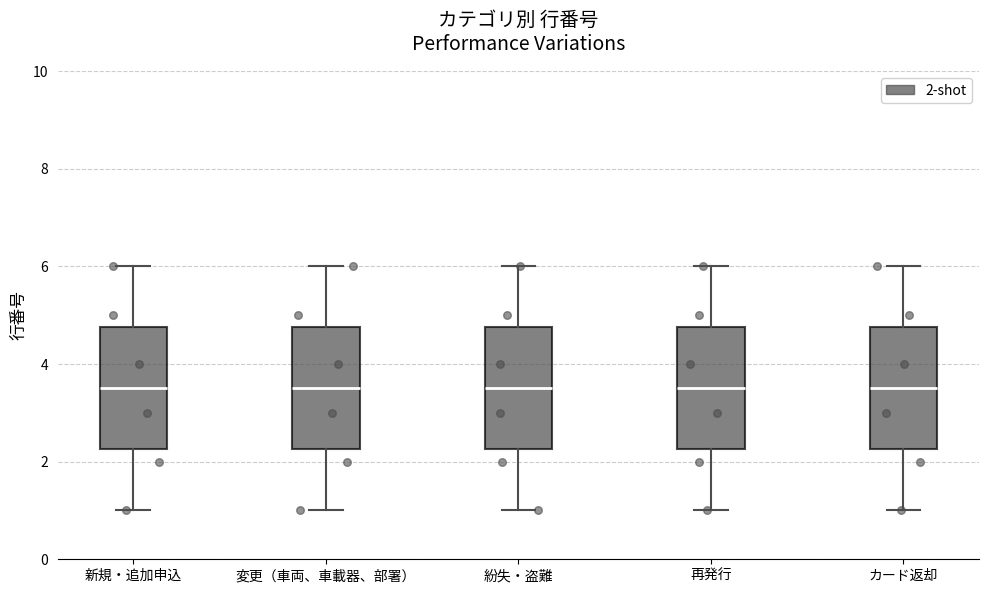

Where does the upper whisker of the box for 変更（車両、車載器、部署） end on the y-axis? The values are not printed on the chart, so give them approximately, as read against the axis.

6.0